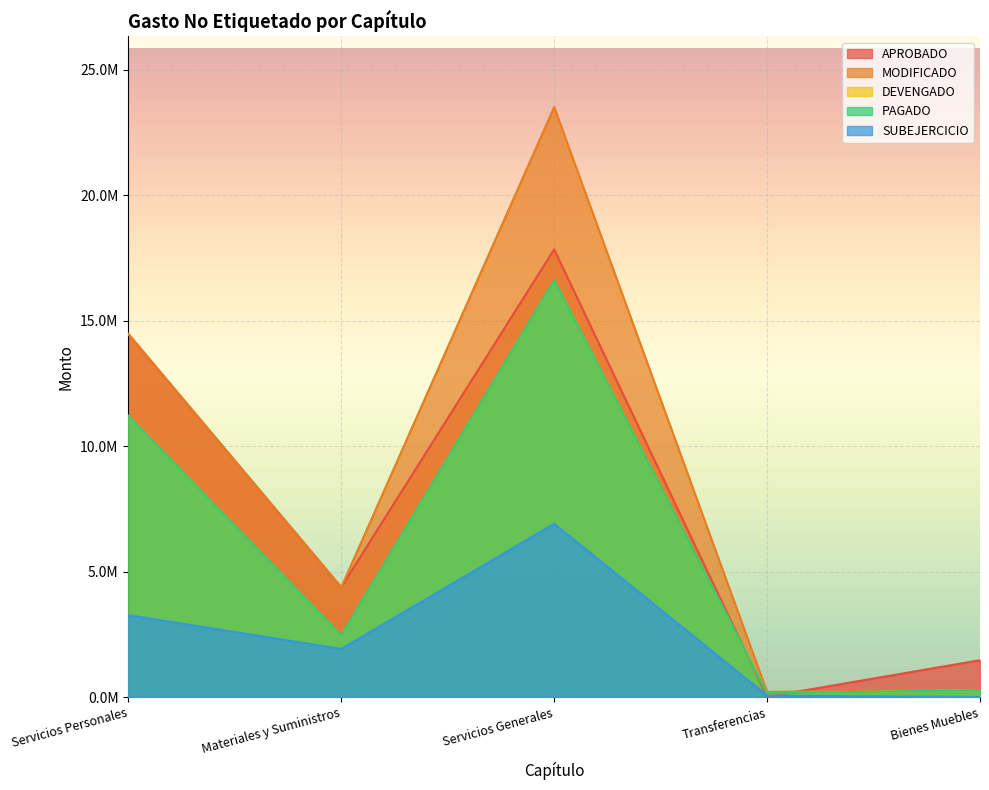

Where is the first local minimum for PAGADO?

Materiales y Suministros